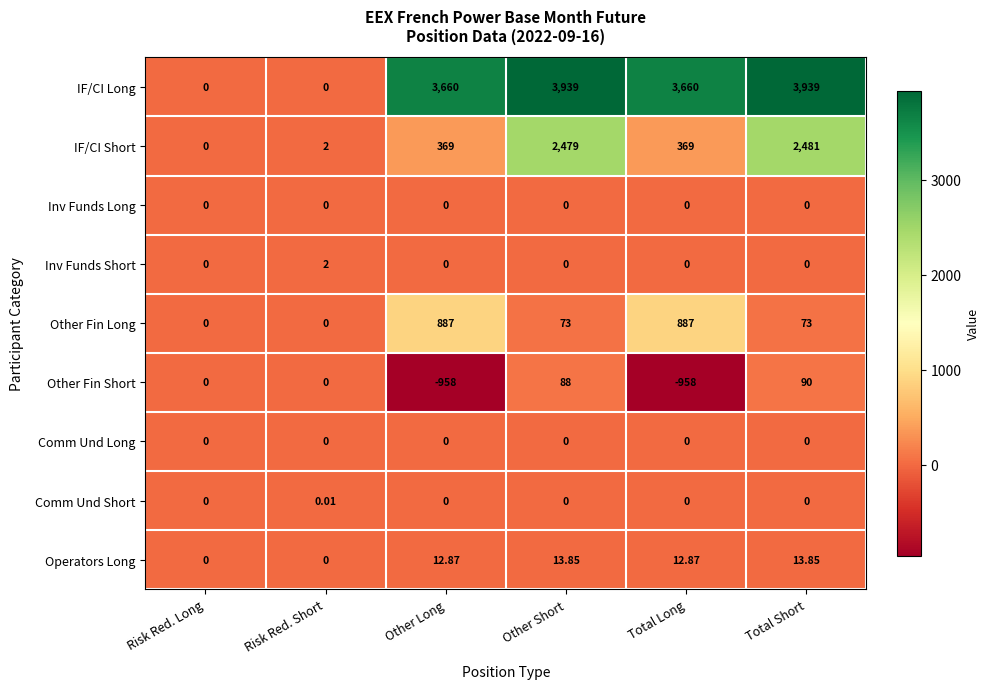

At which category is the sum across all series the highest?

Total Short